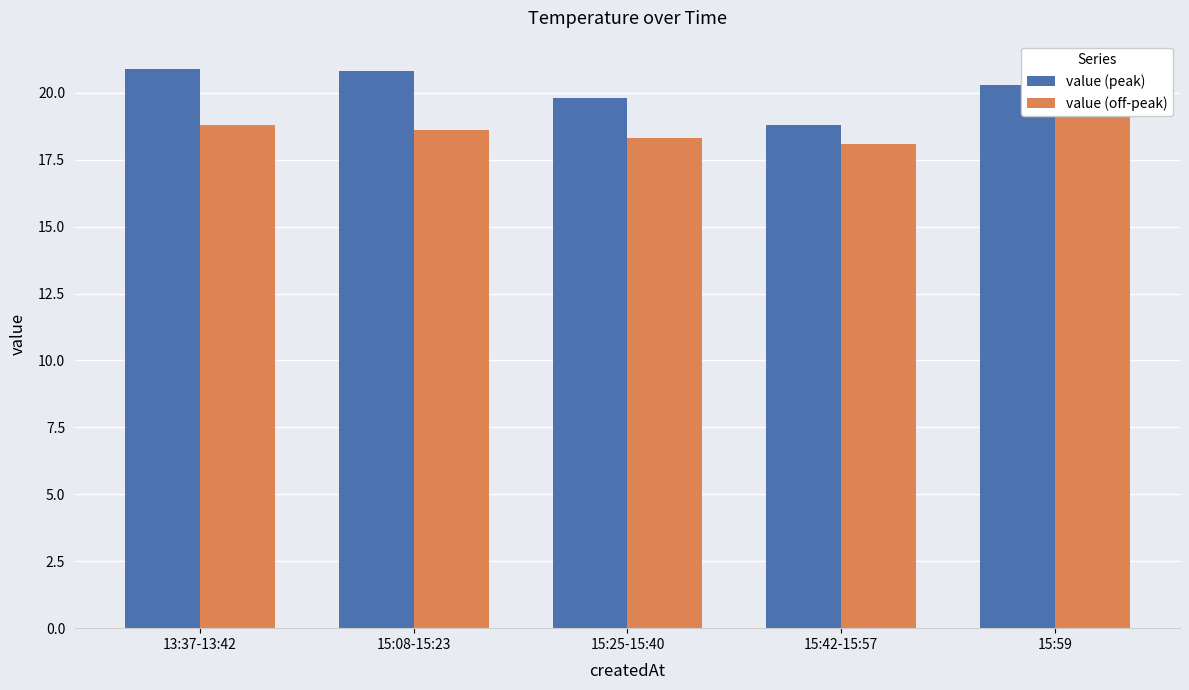

What is the difference between the maximum and minimum values in the value (peak) series?

2.1